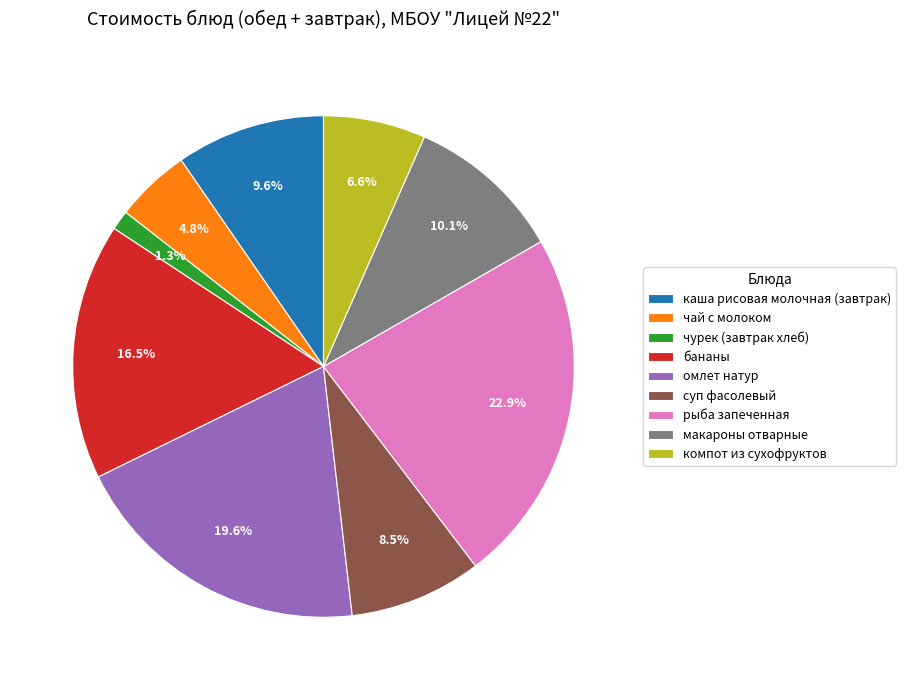

Is there a majority slice in this chart?

No